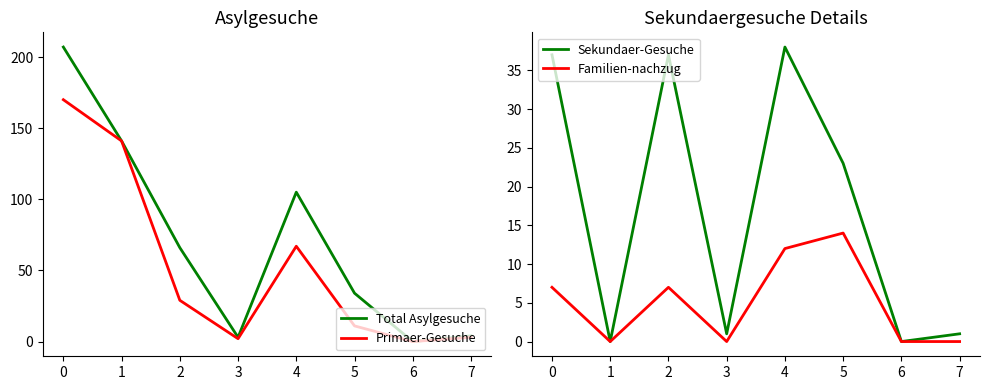

How many categories are shown in the chart?

8